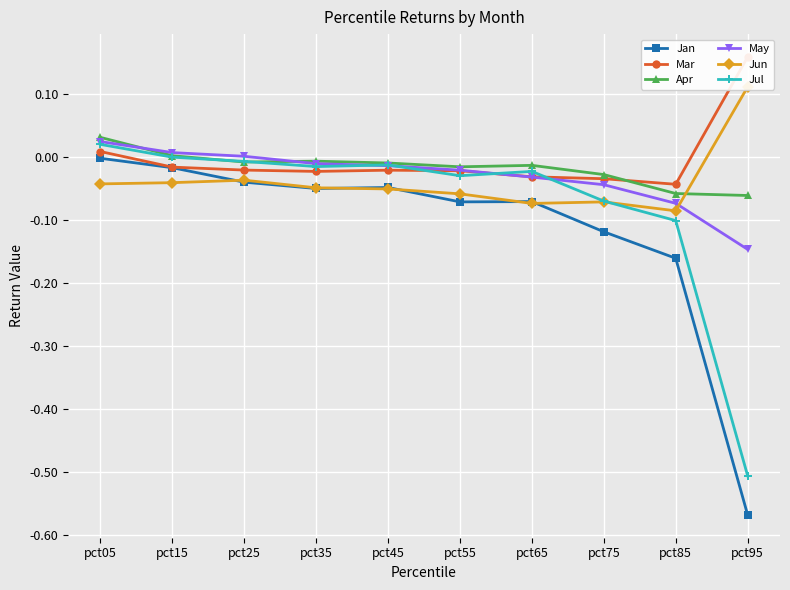

True or false: May and Apr intersect in this chart.

True